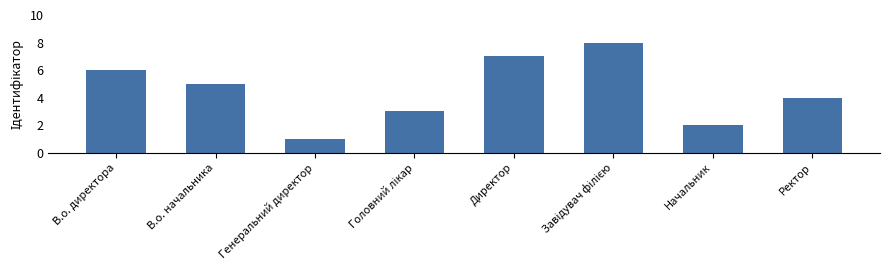

What is the difference between the values at Генеральний директор and Директор?

6